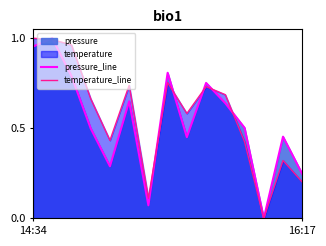

True or false: pressure_line has a value of 0.1 at 16:17.

False